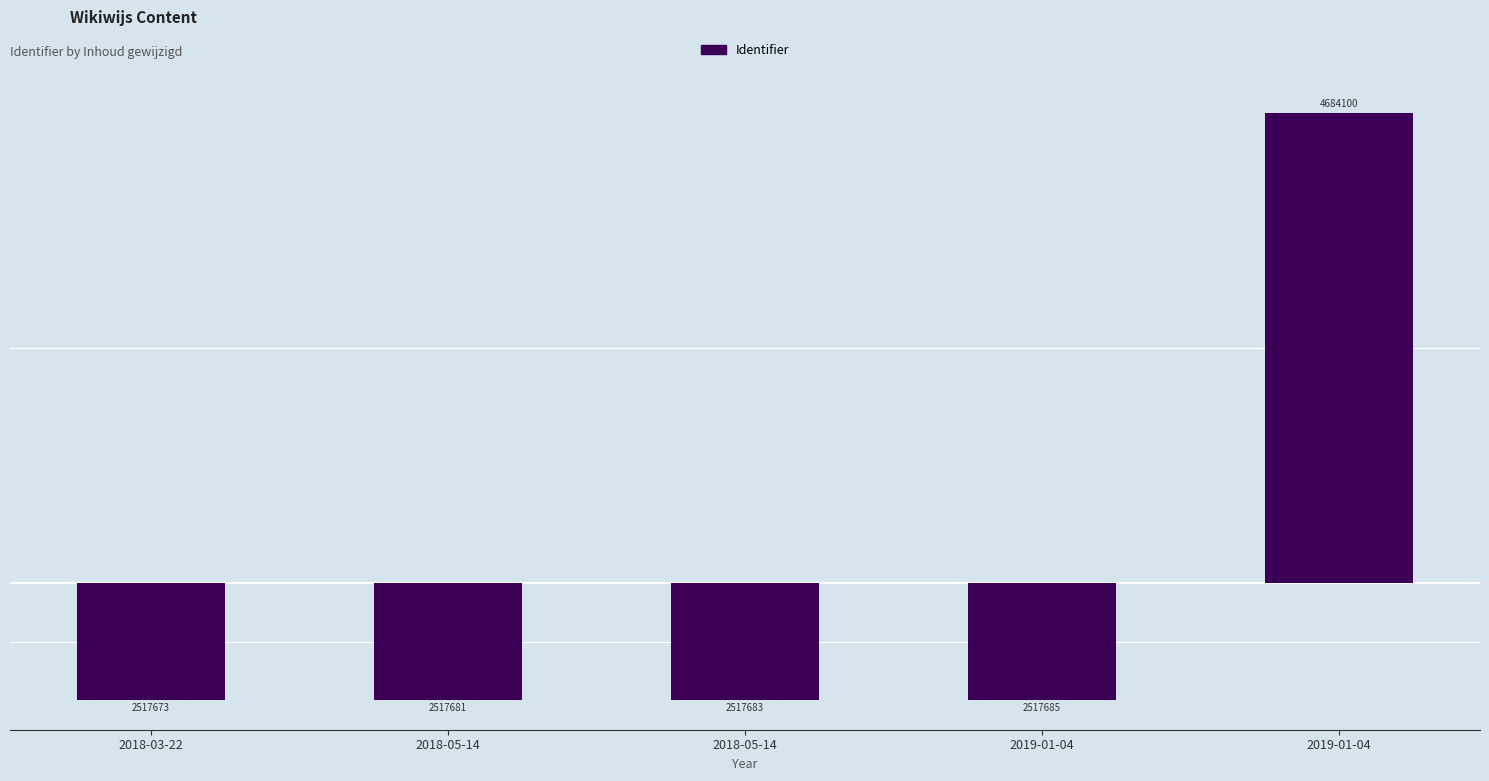

What is the label of the 2nd bar from the left?

2018-05-14